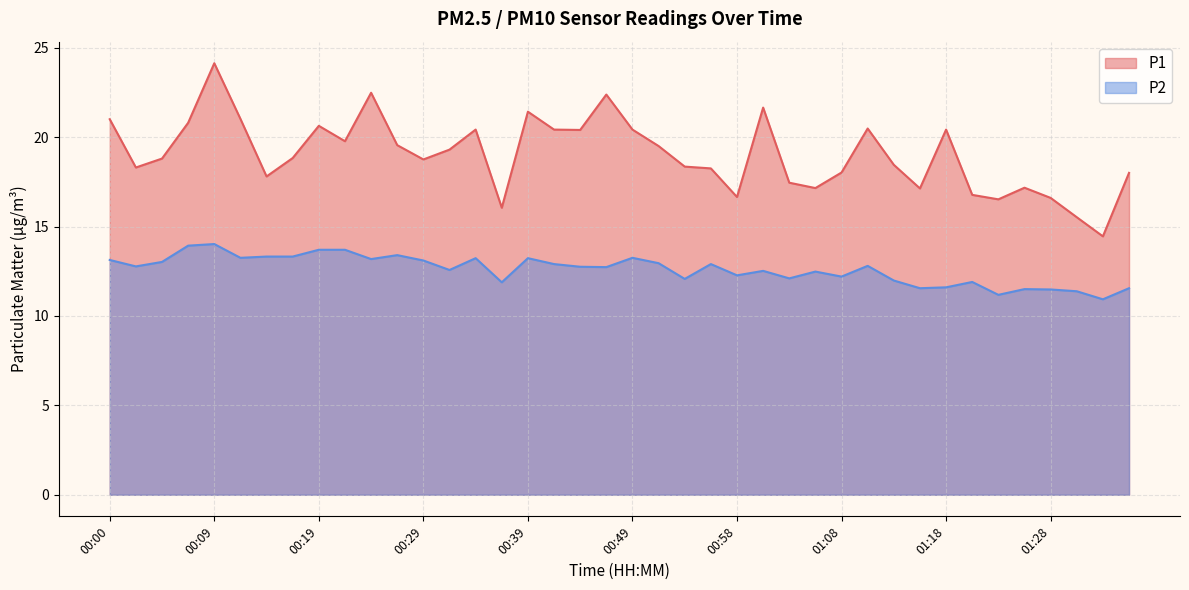

How many interior local peaks does the P1 series have?

10